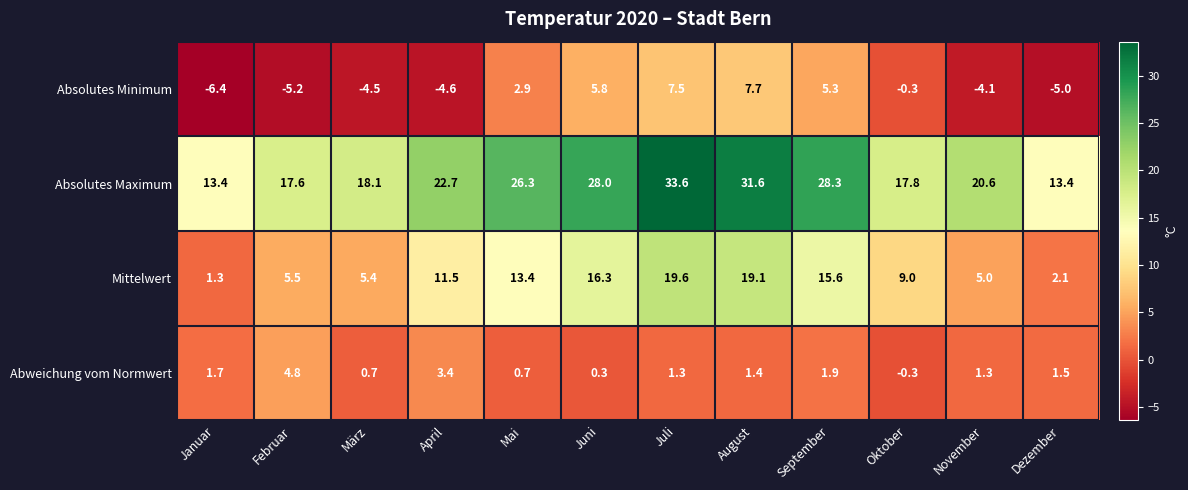

What is the difference between the highest and lowest values at August?

30.2